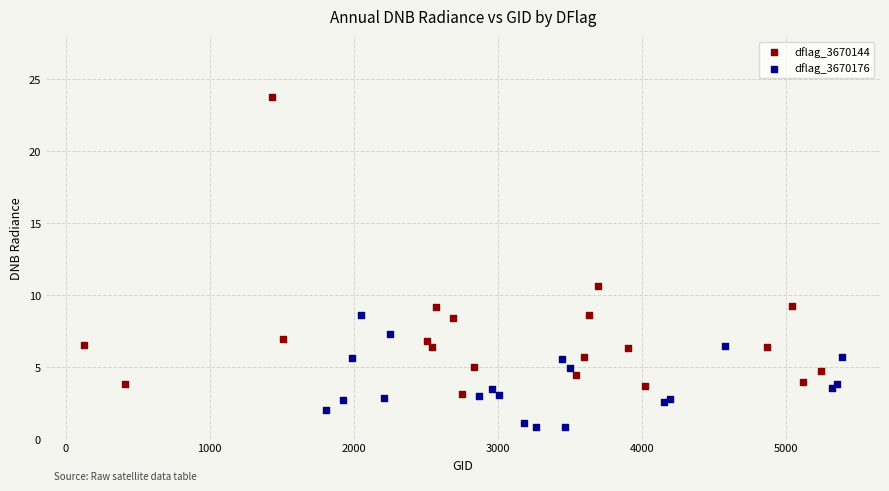

What are all the series names shown in the legend?

dflag_3670144, dflag_3670176